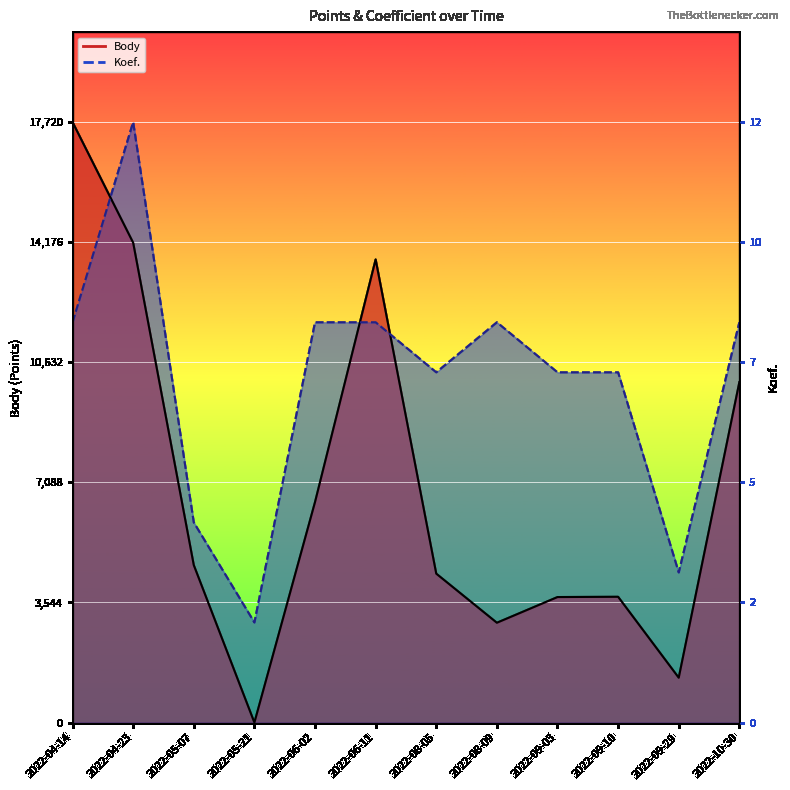

How many values in the Koef. series exceed 11813?

6